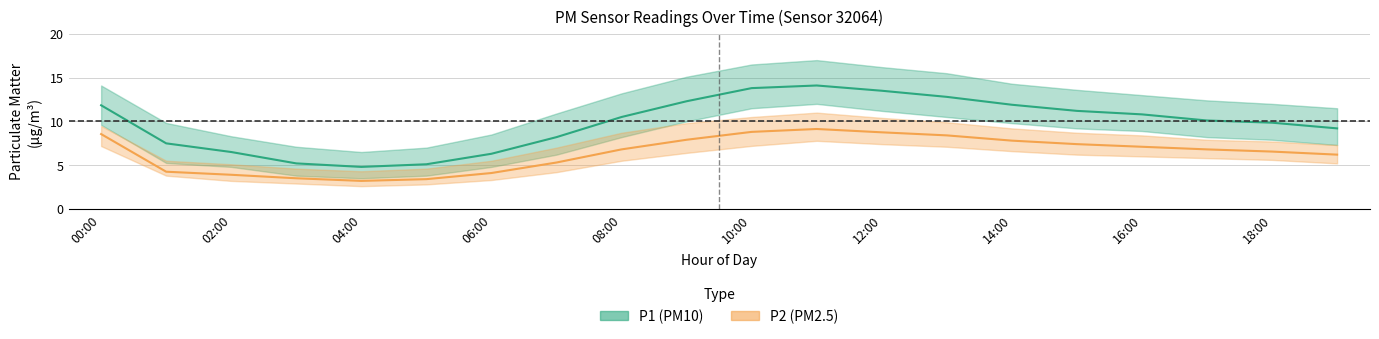

True or false: P1 and P2_lower intersect in this chart.

False